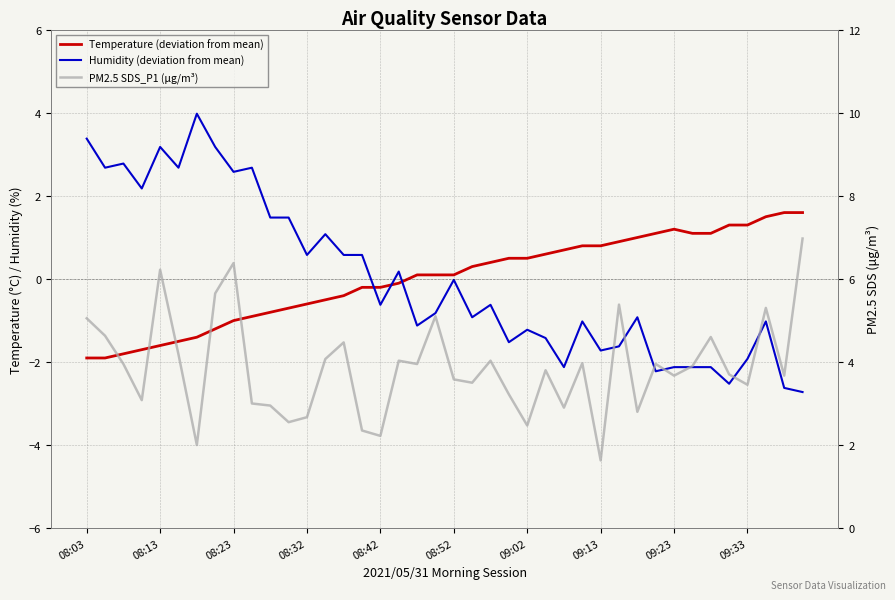

How many lines are shown in the chart?

3